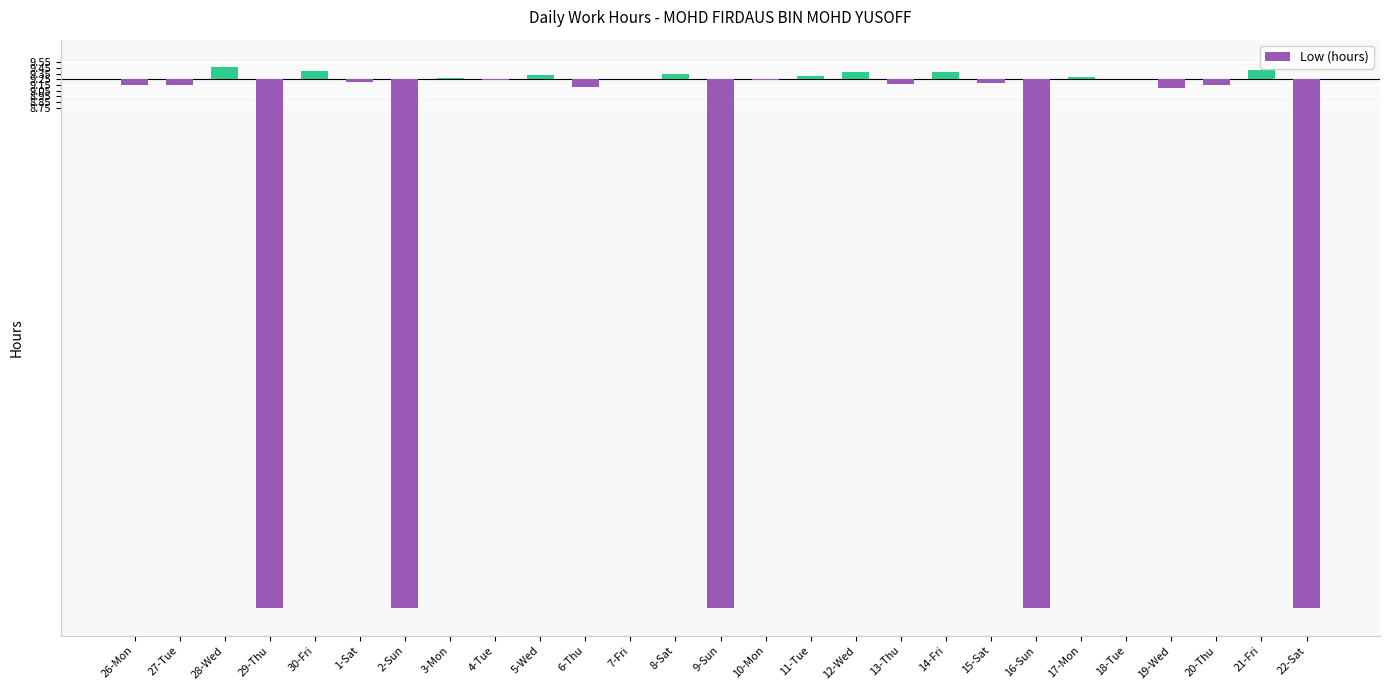

How many data points are above 0?

11